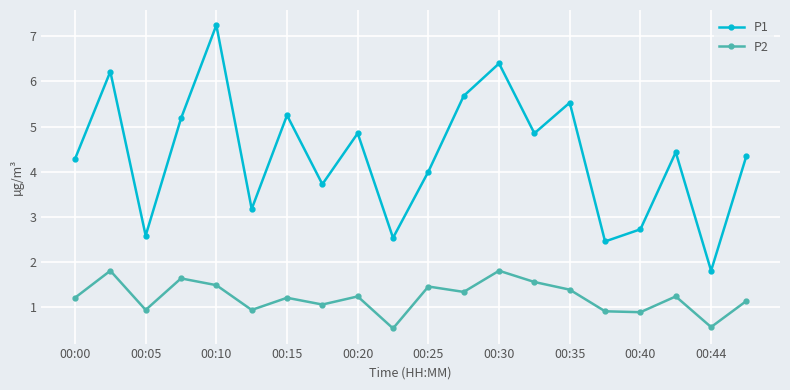

True or false: P2 has more than 0 interior local peaks.

True